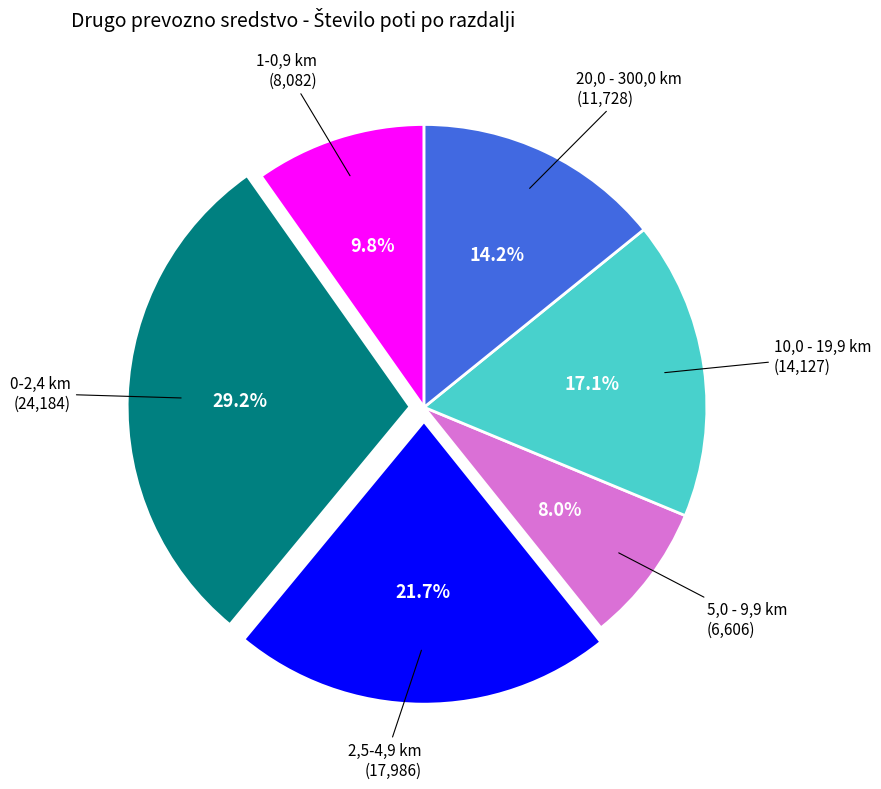

Is it true that 10,0 - 19,9 km is 17% of the pie?

True